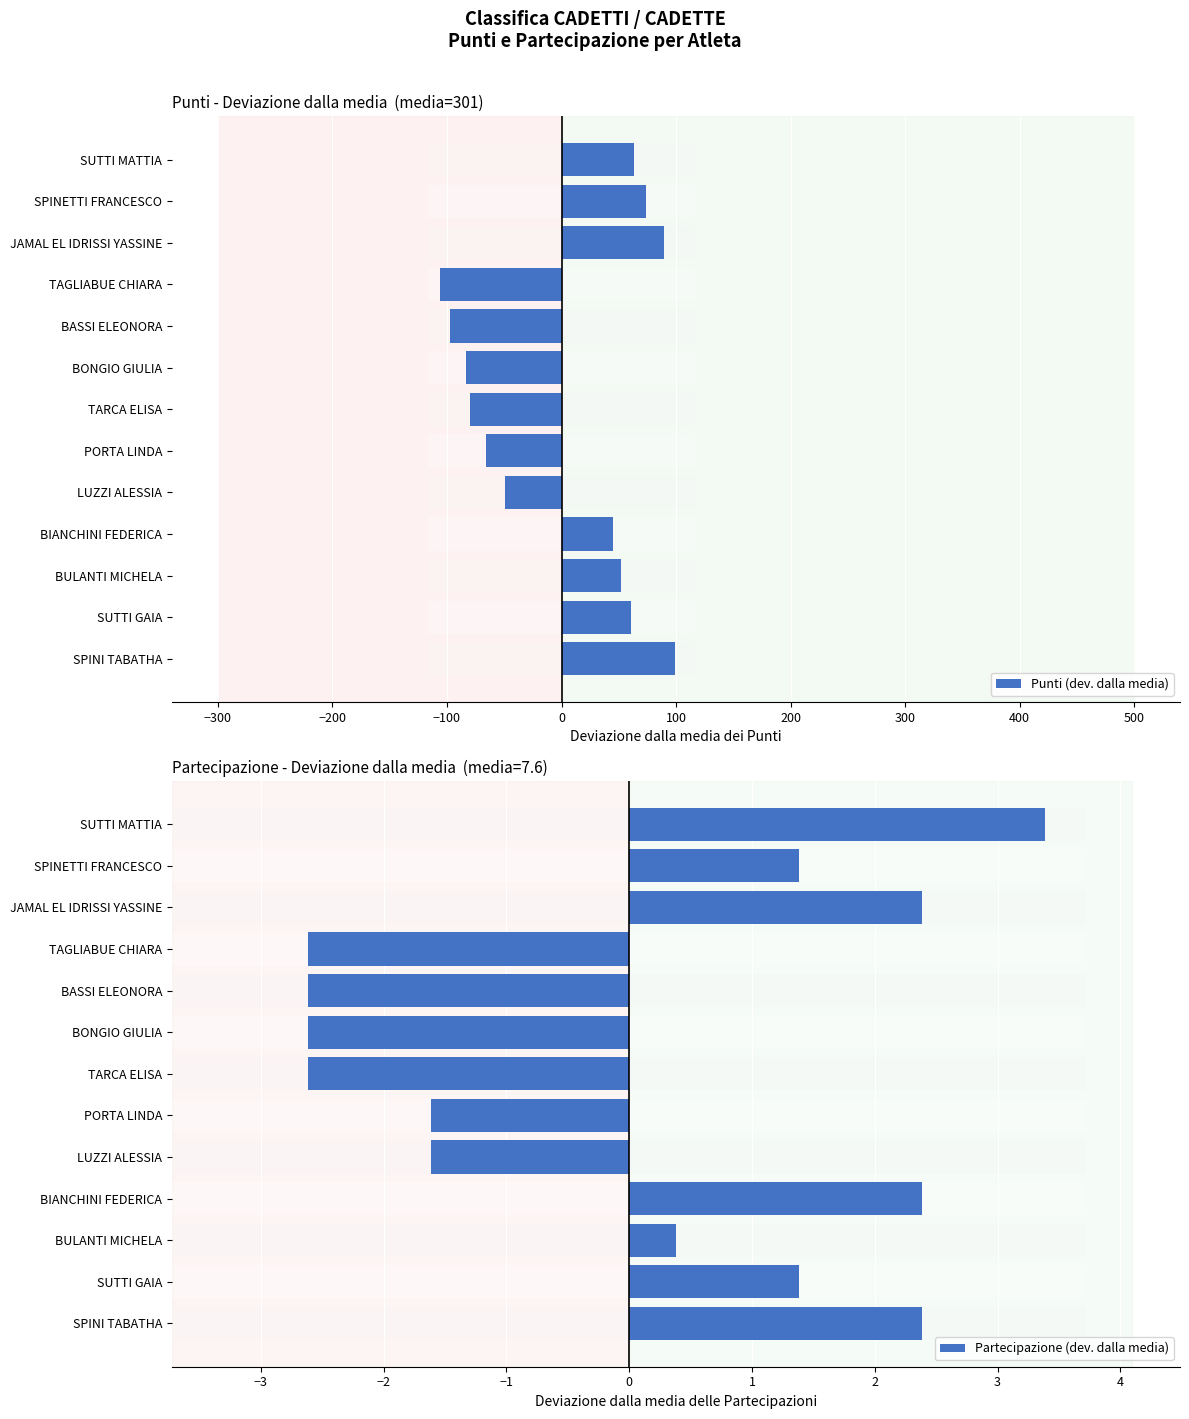

How many bars are there in total?

26